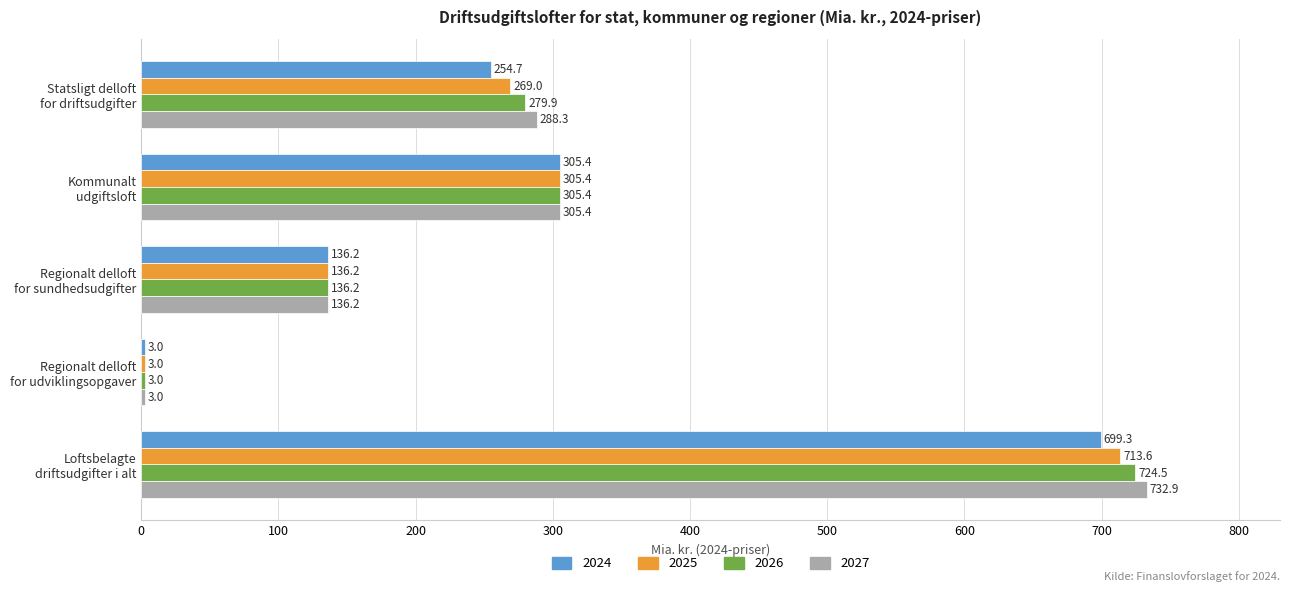

Which series has the largest total across all categories?

2027